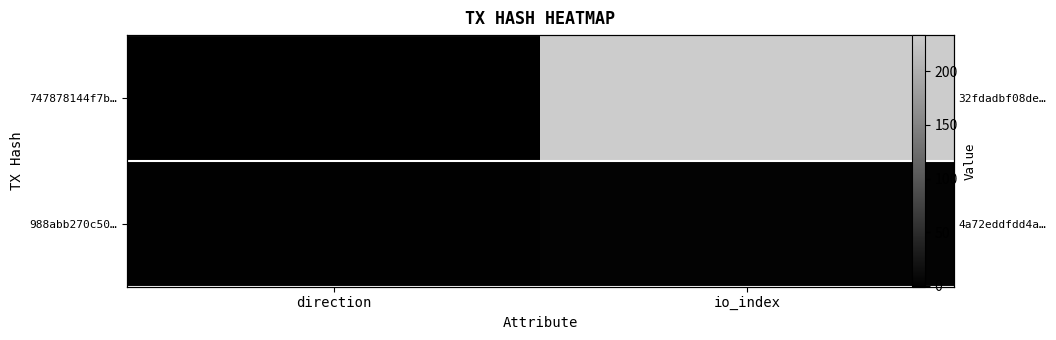

What is the difference between the highest and lowest values at io_index?

231